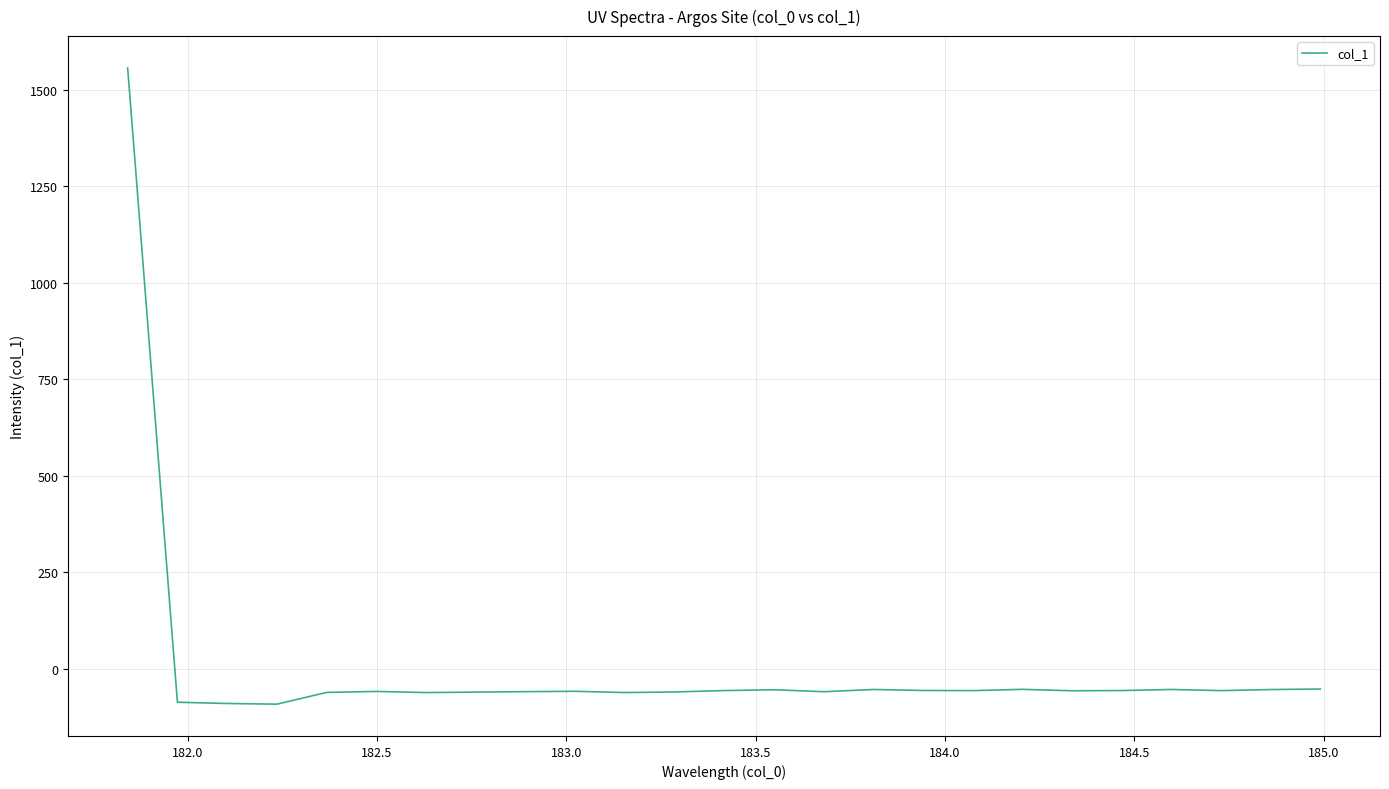

What is the minimum value shown in the chart?

-91.6